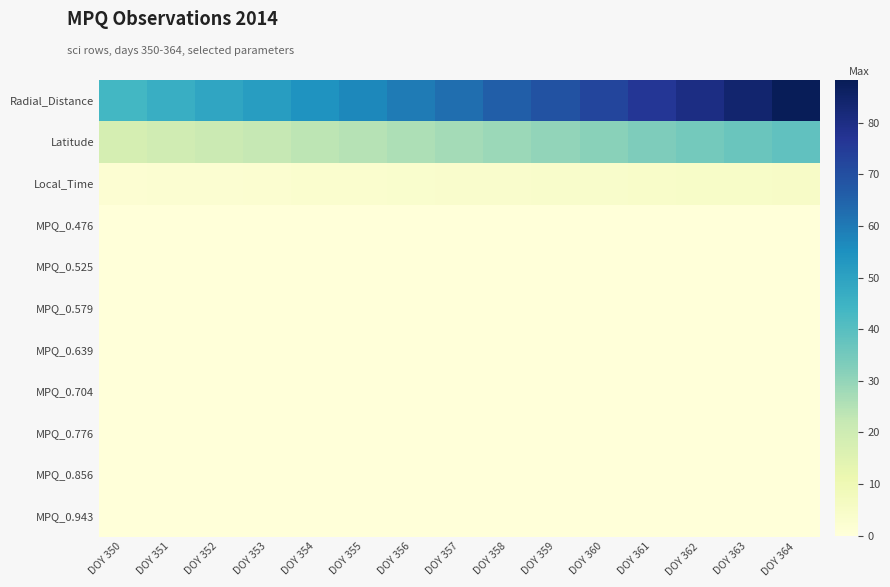

What is the total value across all series at DOY 357?

93.5